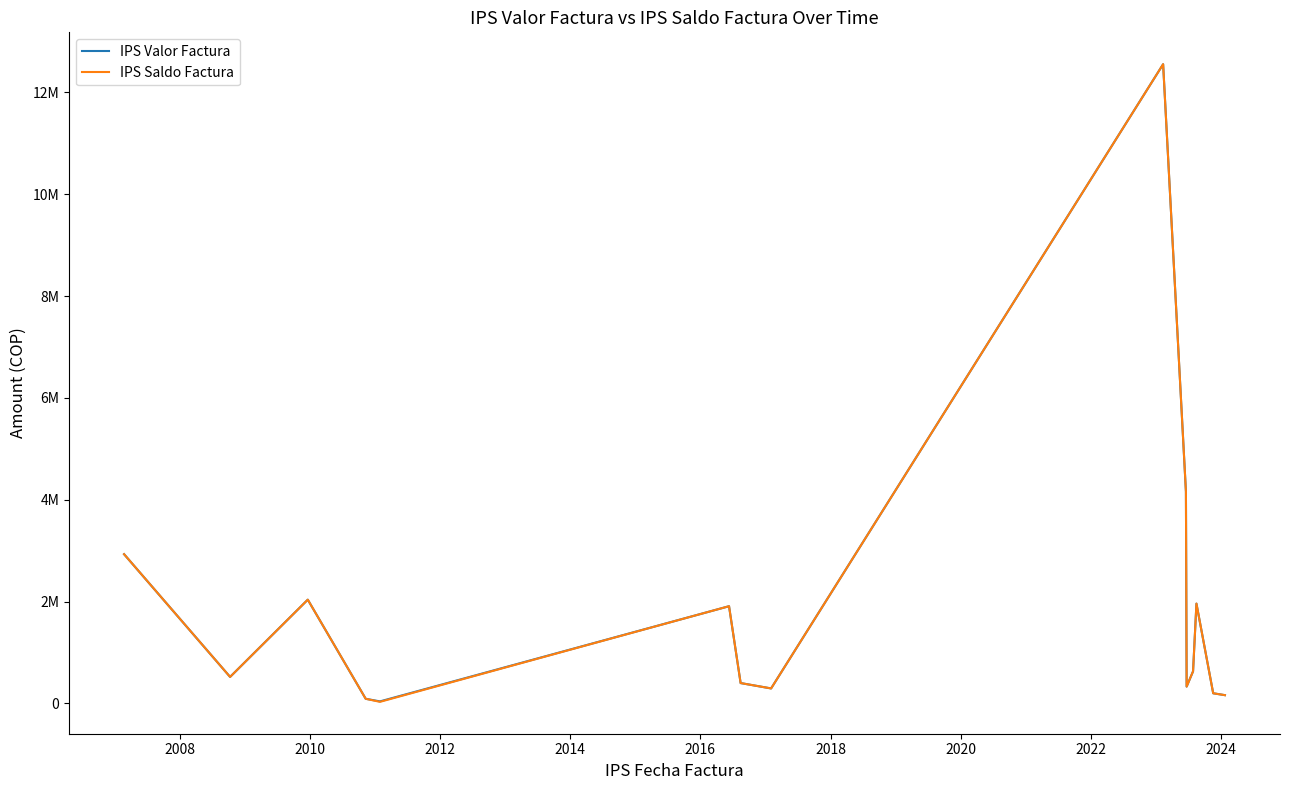

What are all the series names shown in the legend?

IPS Valor Factura, IPS Saldo Factura